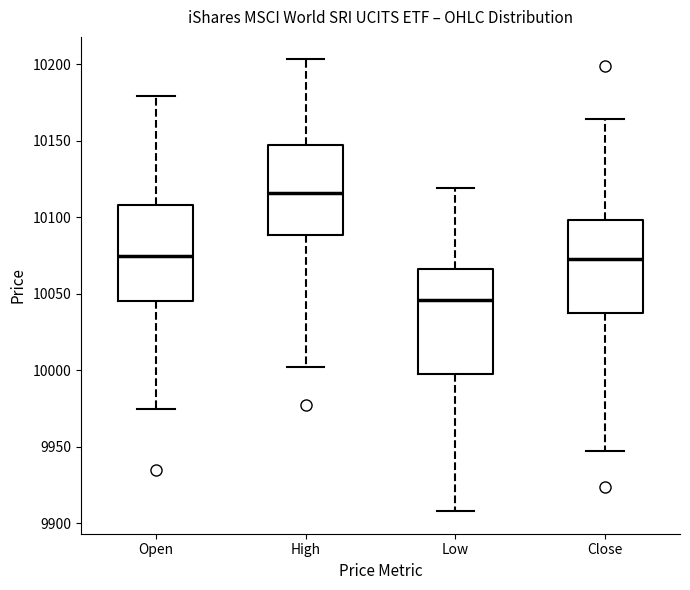

Reading left to right, transcribe this box plot: for each box, give where its median line is, the range the box spans, and where its two whiskers end, as read against the y-axis. The values are not printed on the chart, so give them approximately, as read against the axis.

Open: median 10075, box 10045 to 10110, whiskers 9975 to 10180
High: median 10115, box 10090 to 10145, whiskers 10000 to 10205
Low: median 10045, box 10000 to 10065, whiskers 9910 to 10120
Close: median 10075, box 10035 to 10100, whiskers 9945 to 10165